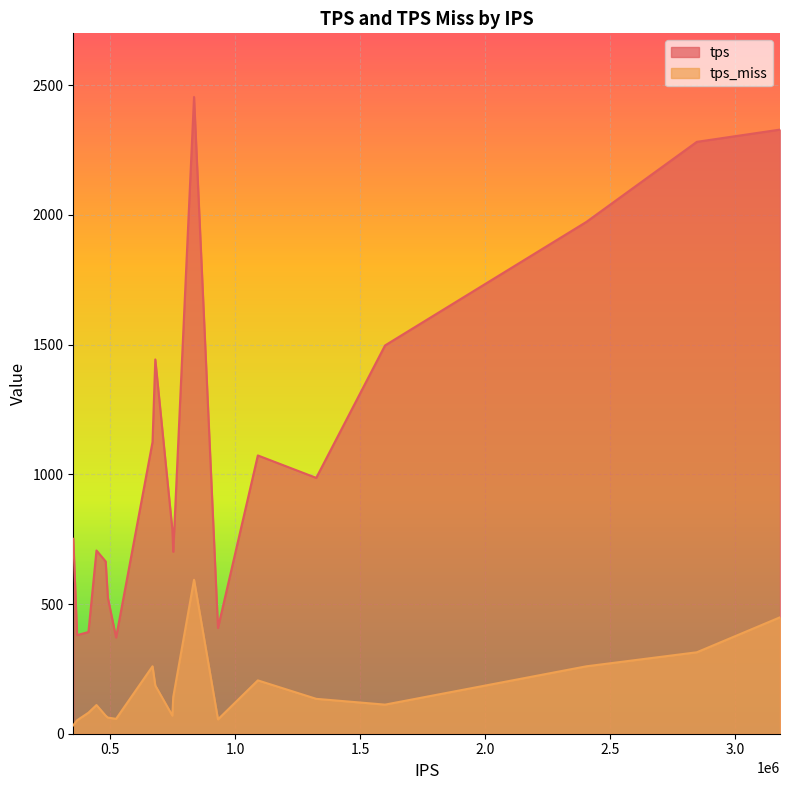

Between 749083 and 482358, which series saw the biggest shift?

tps